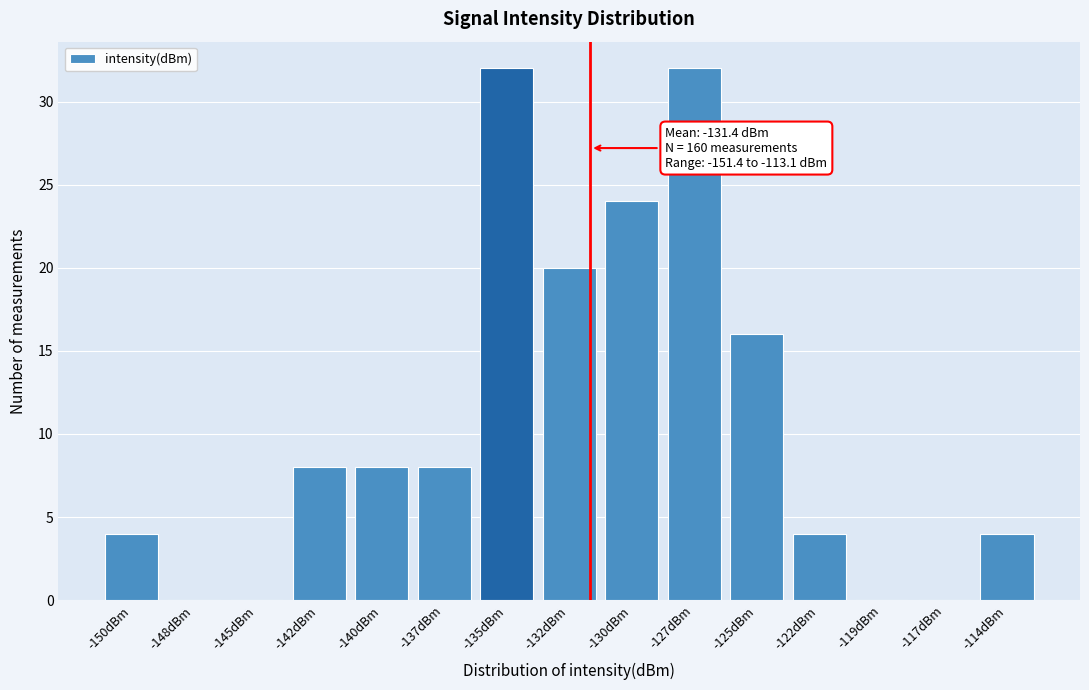

Reading left to right, what are all the values shown in this chart?

-150dBm=4	-148dBm=0	-145dBm=0	-142dBm=8	-140dBm=8	-137dBm=8	-135dBm=32	-132dBm=20	-130dBm=24	-127dBm=32	-125dBm=16	-122dBm=4	-119dBm=0	-117dBm=0	-114dBm=4